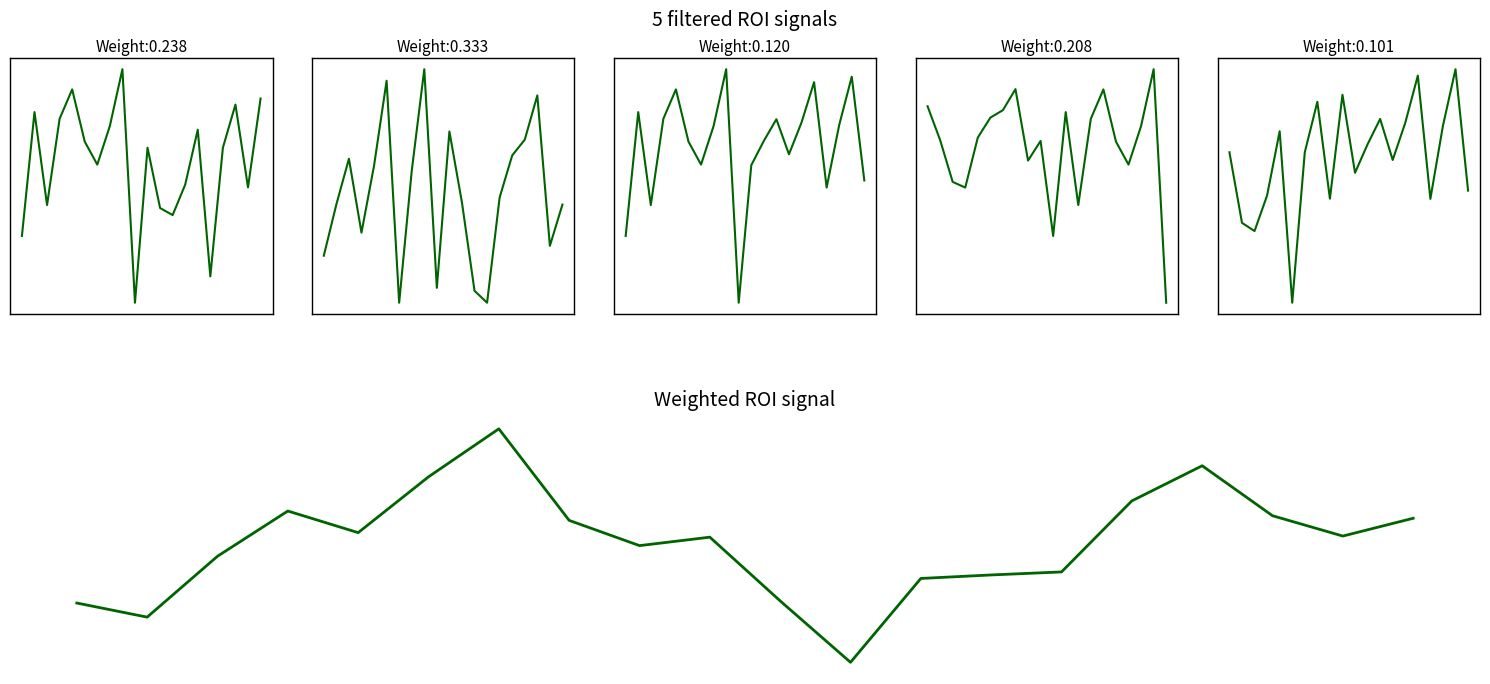

What is the sum of the seg1 values at 15 and 1?

-269.6